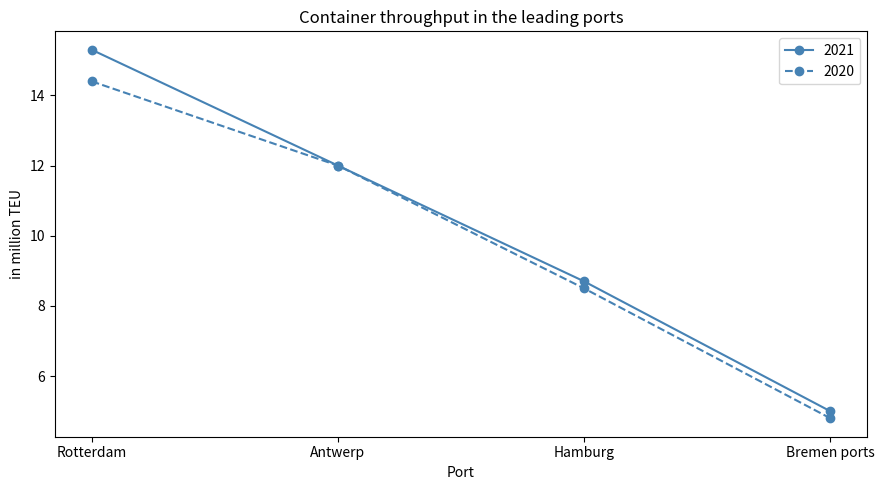

What is the label of the 4th point from the right?

Rotterdam